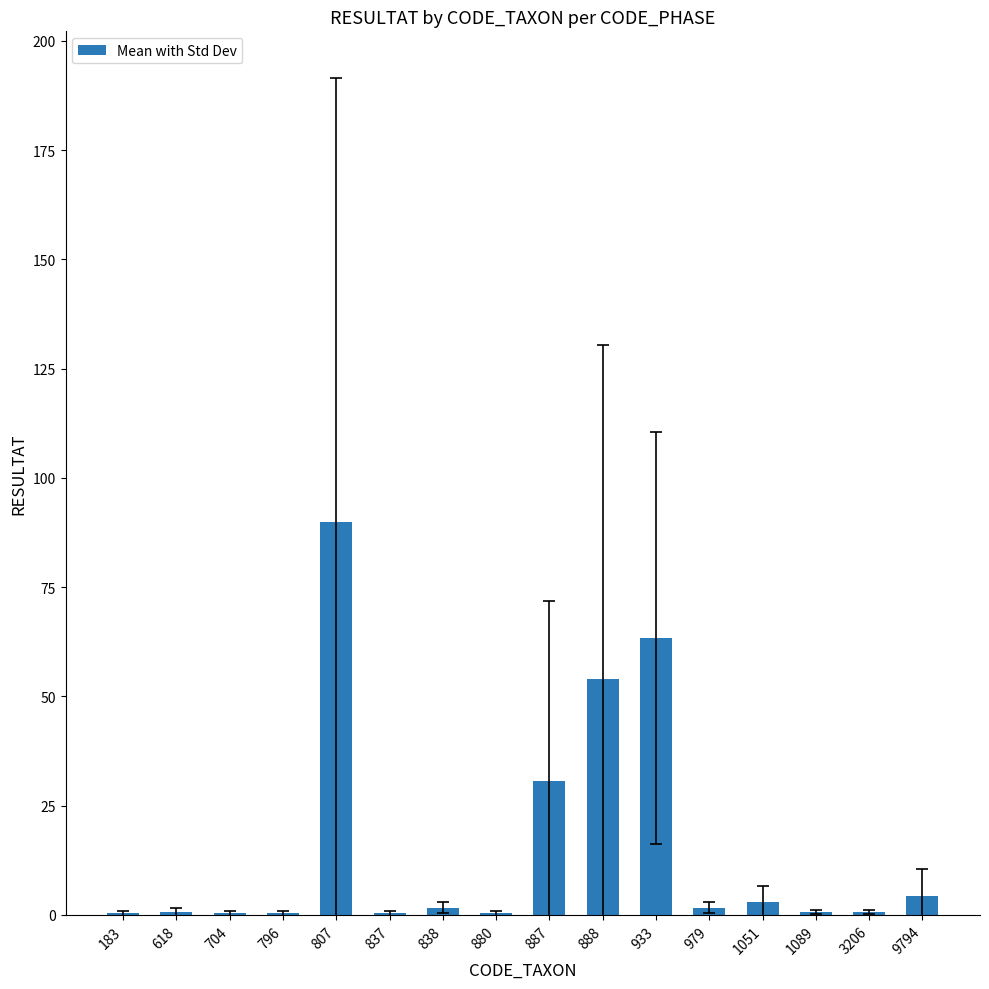

What is the maximum value shown in the chart?

90.0